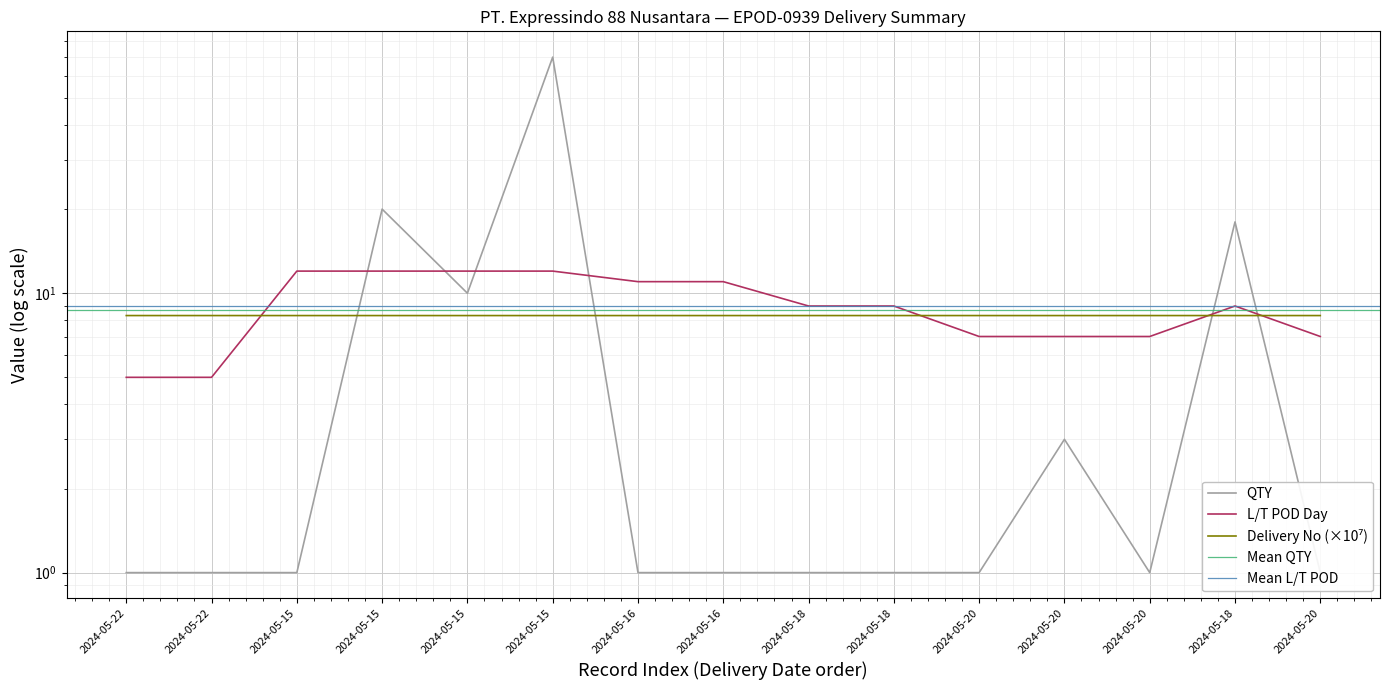

The value of Delivery No at 2024-05-20 is 5.0. True or false?

False